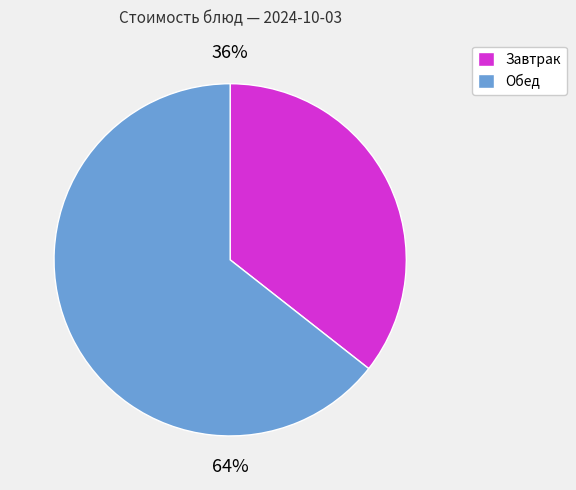

Does any single category account for the majority?

Yes